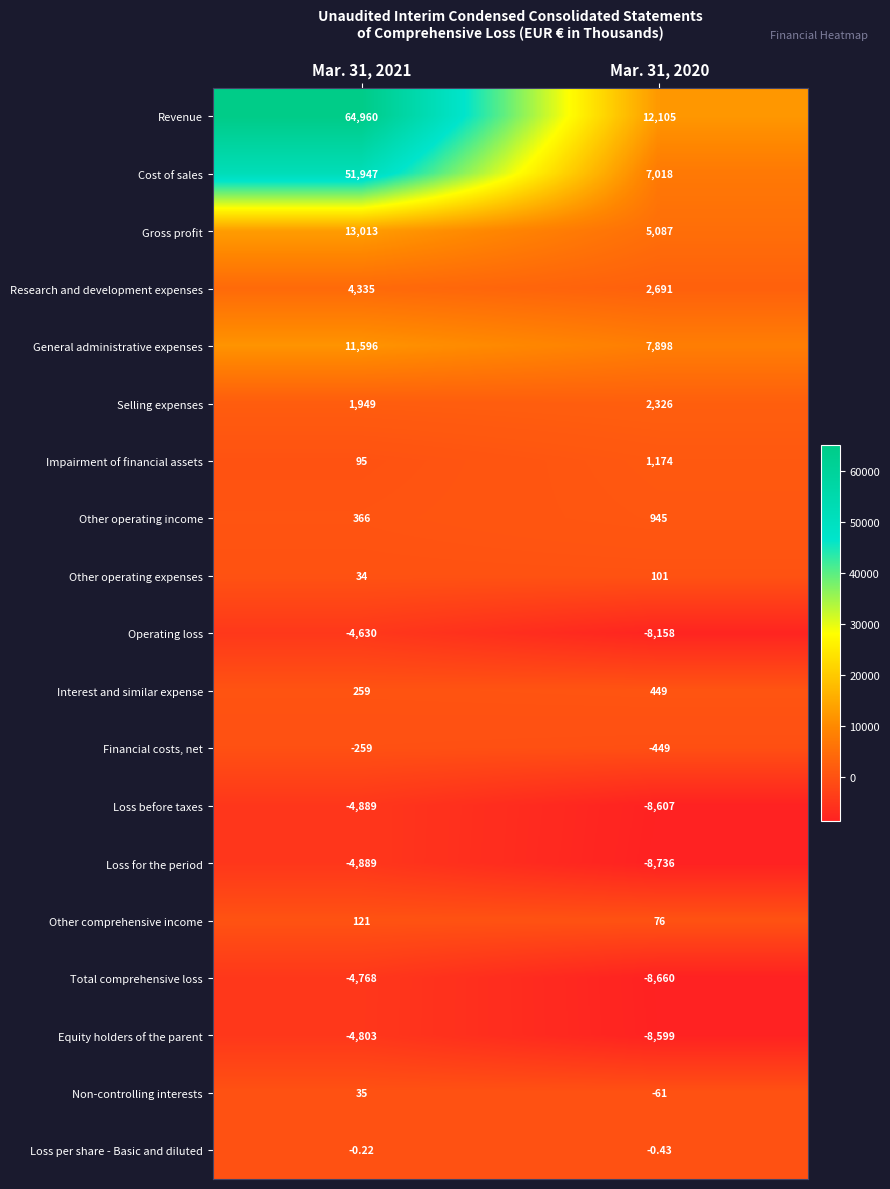

Which series has the widest spread of values?

Revenue